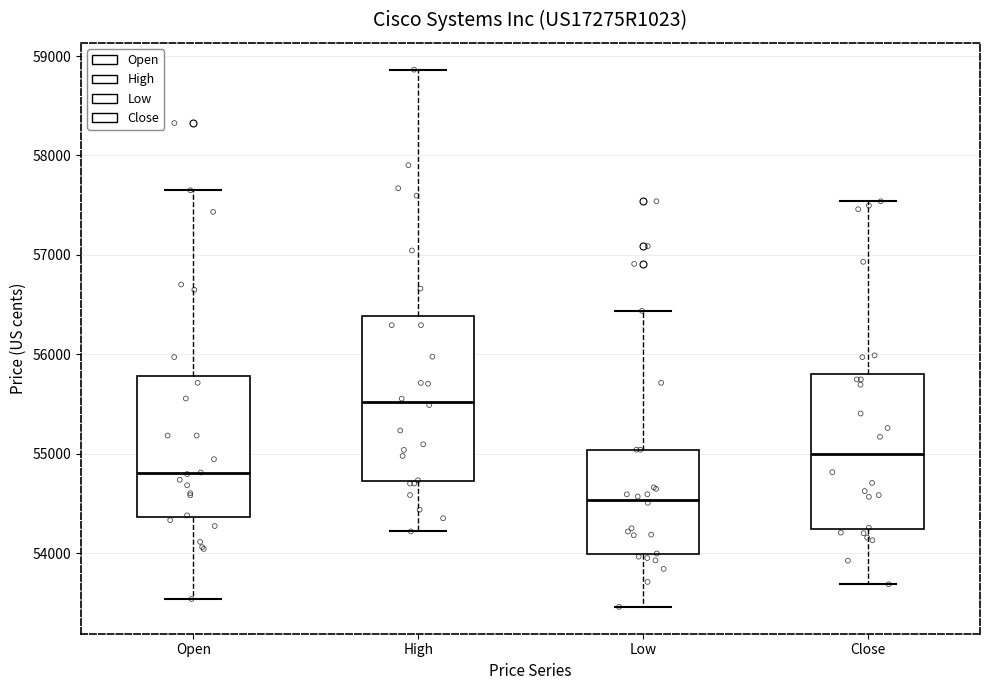

Reading left to right, transcribe this box plot: for each box, give where its median line is, the range the box spans, and where its two whiskers end, as read against the y-axis. The values are not printed on the chart, so give them approximately, as read against the axis.

Open: median 54800, box 54400 to 55800, whiskers 53500 to 57700
High: median 55500, box 54700 to 56400, whiskers 54200 to 58900
Low: median 54500, box 54000 to 55000, whiskers 53500 to 56400
Close: median 55000, box 54200 to 55800, whiskers 53700 to 57500